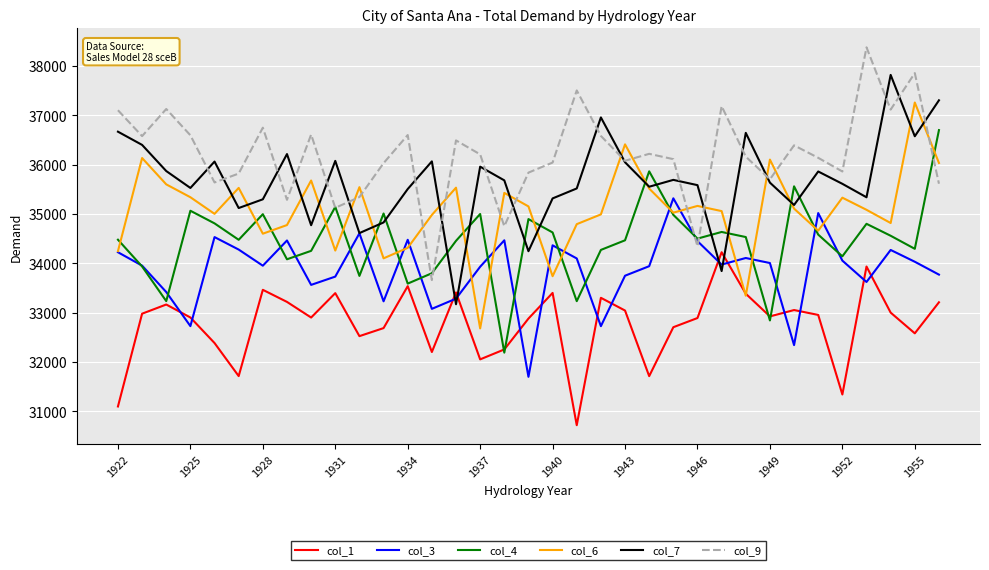

Rank the series by their maximum value, from highest to lowest.

col_9, col_7, col_6, col_4, col_3, col_1